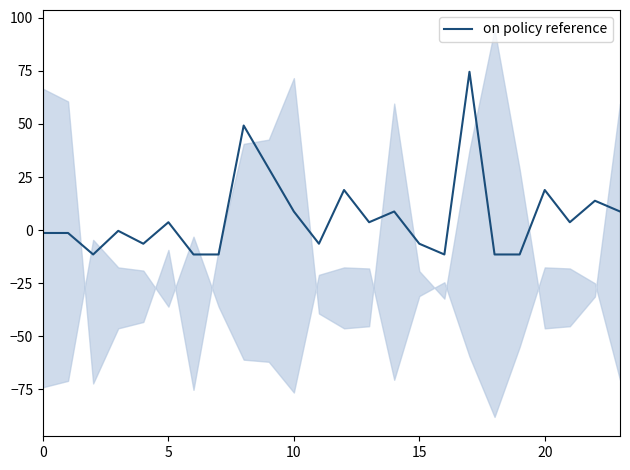

How many data points does each series have?

24